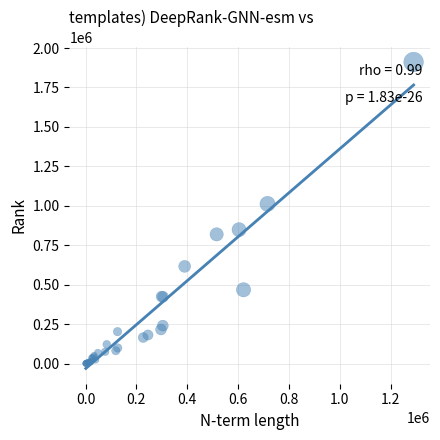

What Y value in the scatter plot is closest to 955800?

1012337